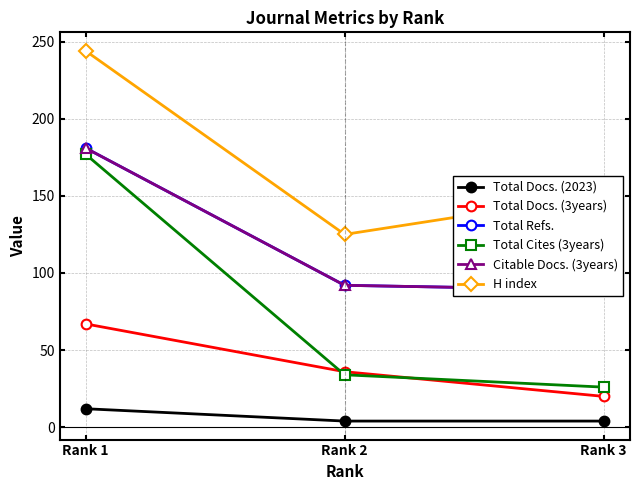

Rank the series at Rank 1 from highest to lowest value.

H index, Total Refs., Citable Docs. (3years), Total Cites (3years), Total Docs. (3years), Total Docs. (2023)